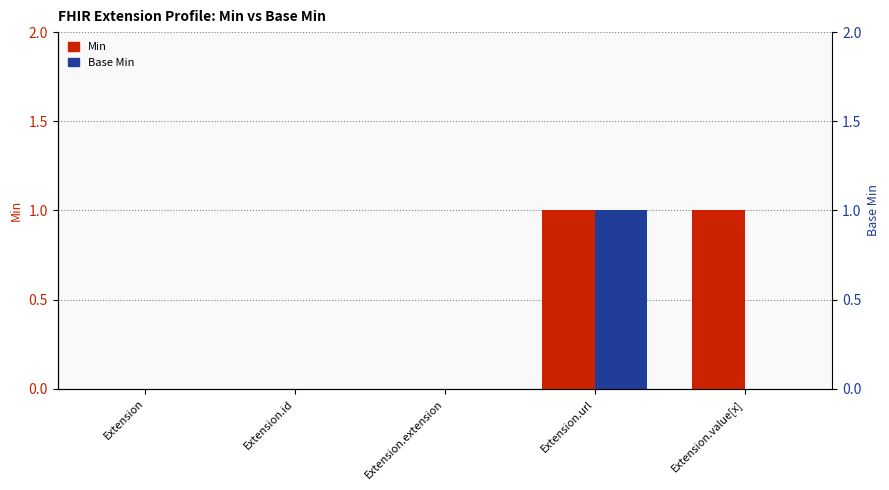

What is the greatest value displayed?

1